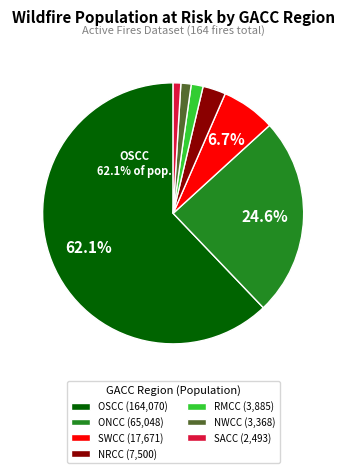

Does any single category account for the majority?

Yes